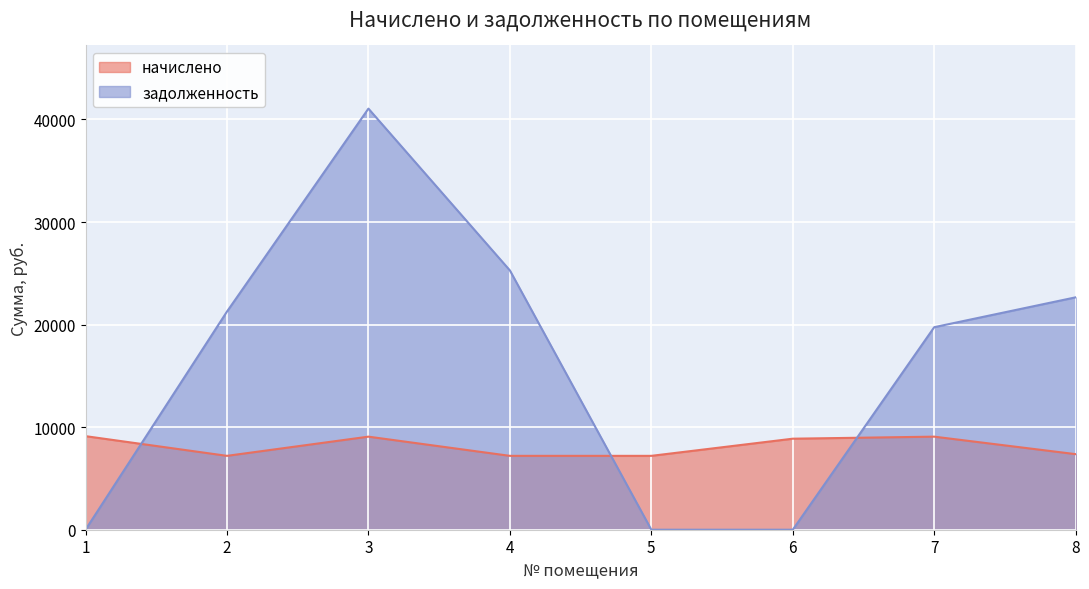

True or false: задолженность and начислено cross at least once.

True